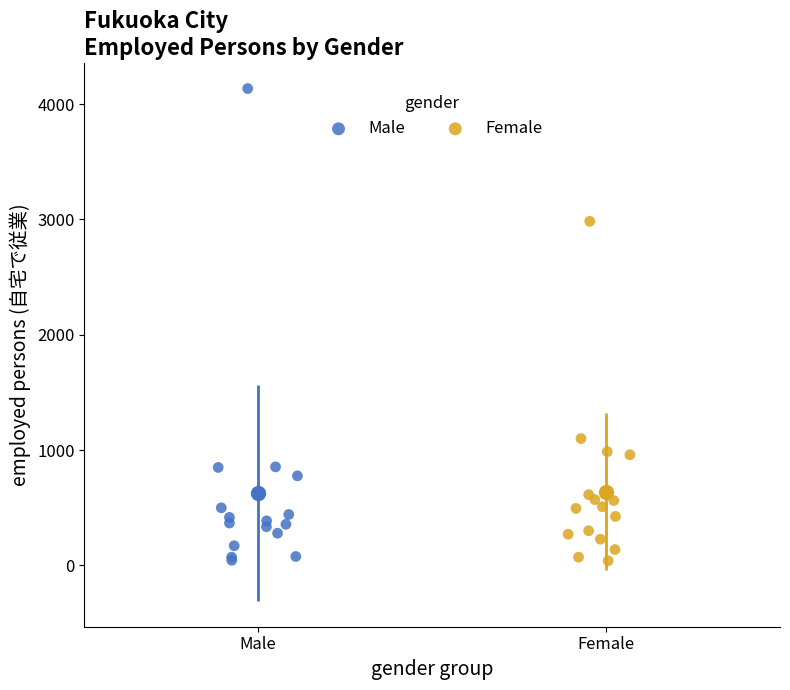

Which series has the widest spread of Y values?

Male